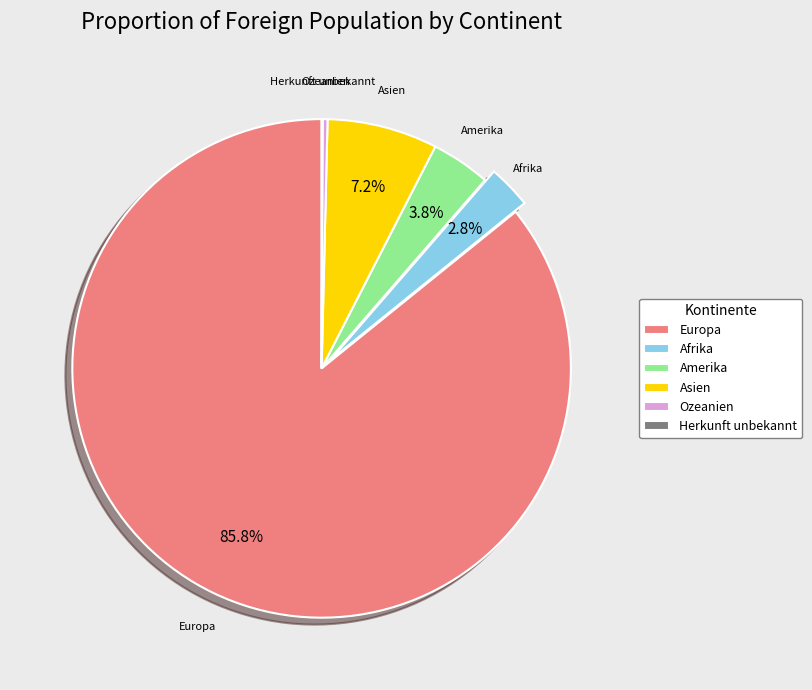

Does Europa account for over 50% of the chart?

Yes